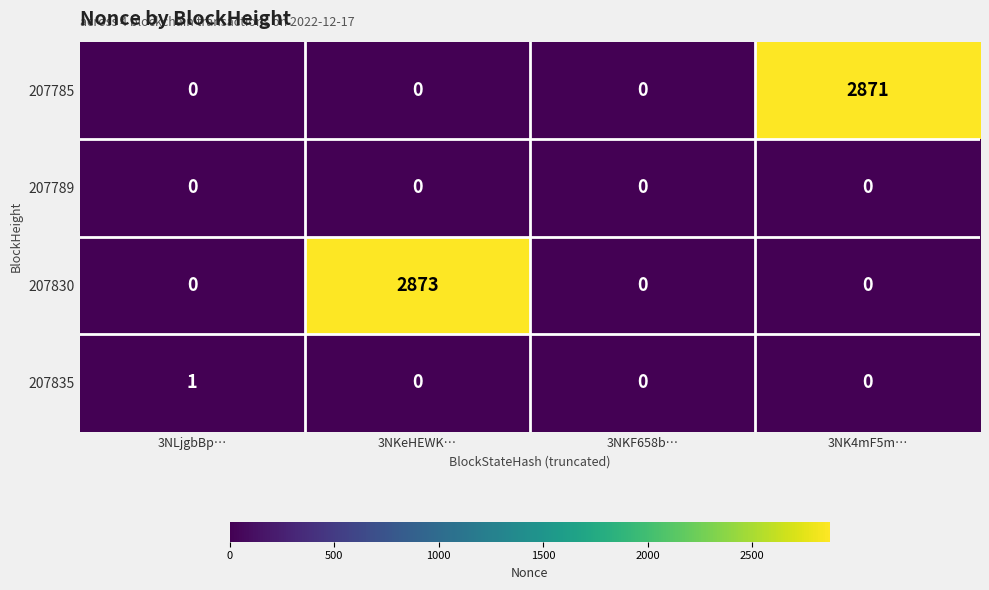

Count the 207835 values in the range 0 to 1.

4